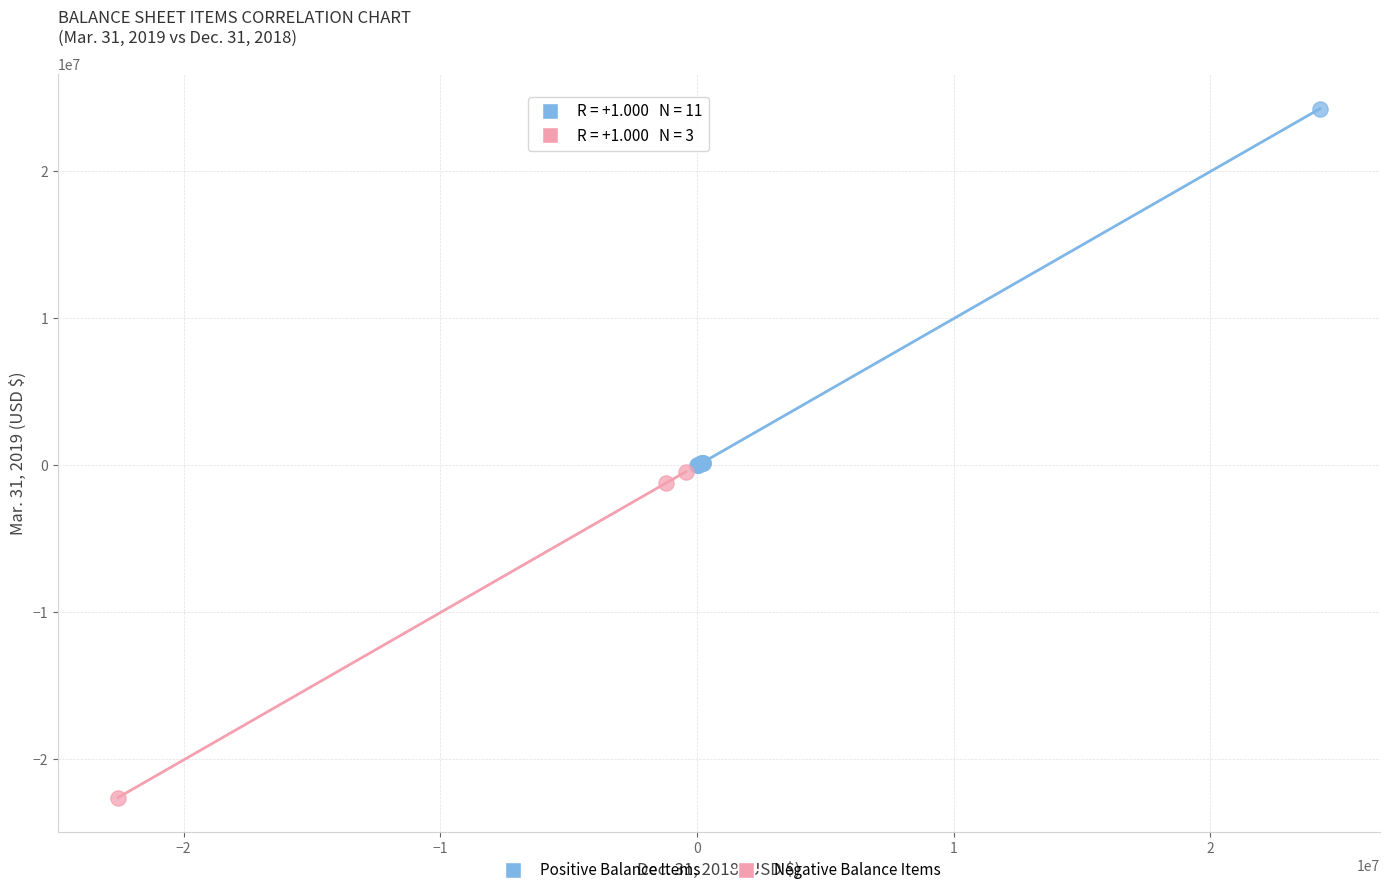

What are all the series names shown in the legend?

Positive Balance Items, Negative Balance Items